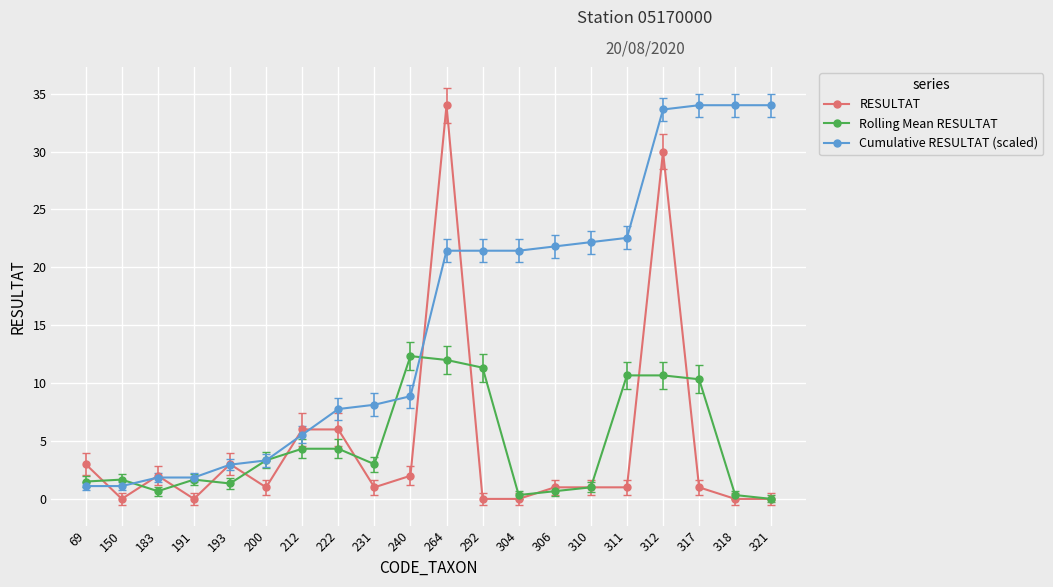

At how many categories does at least one series exceed 19?

10